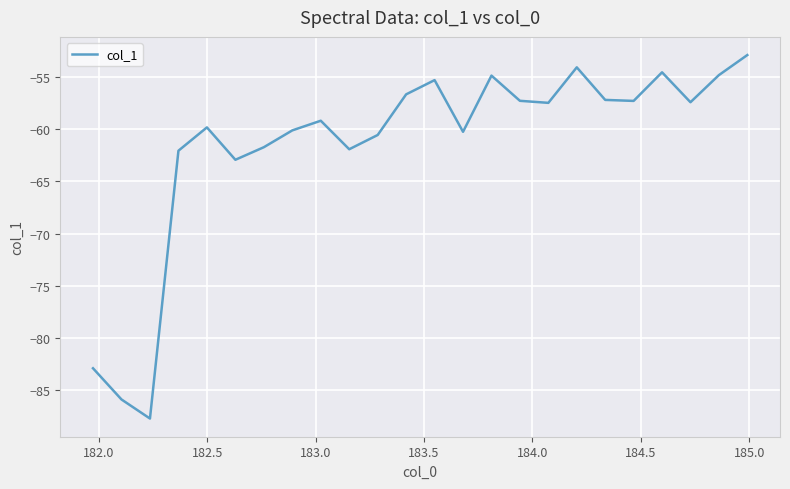

What is the maximum value shown in the chart?

-52.9